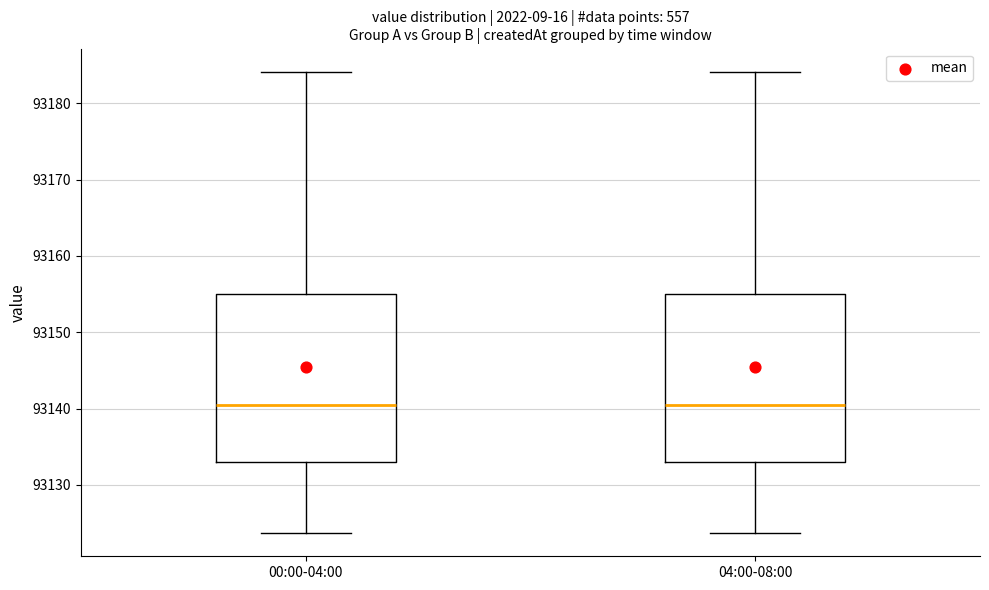

Where is the lower edge of the box for 00:00-04:00 on the y-axis? The values are not printed on the chart, so give them approximately, as read against the axis.

93133